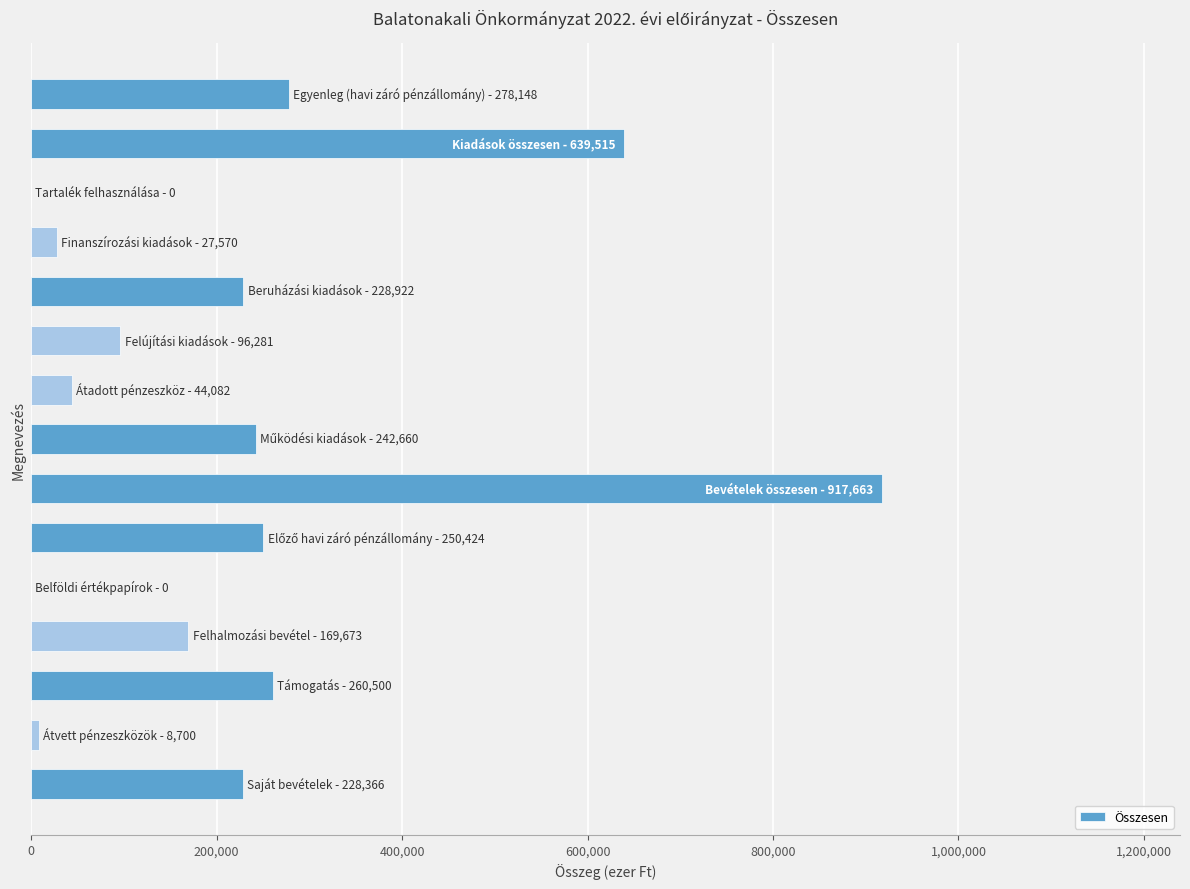

What is the maximum value shown in the chart?

917663